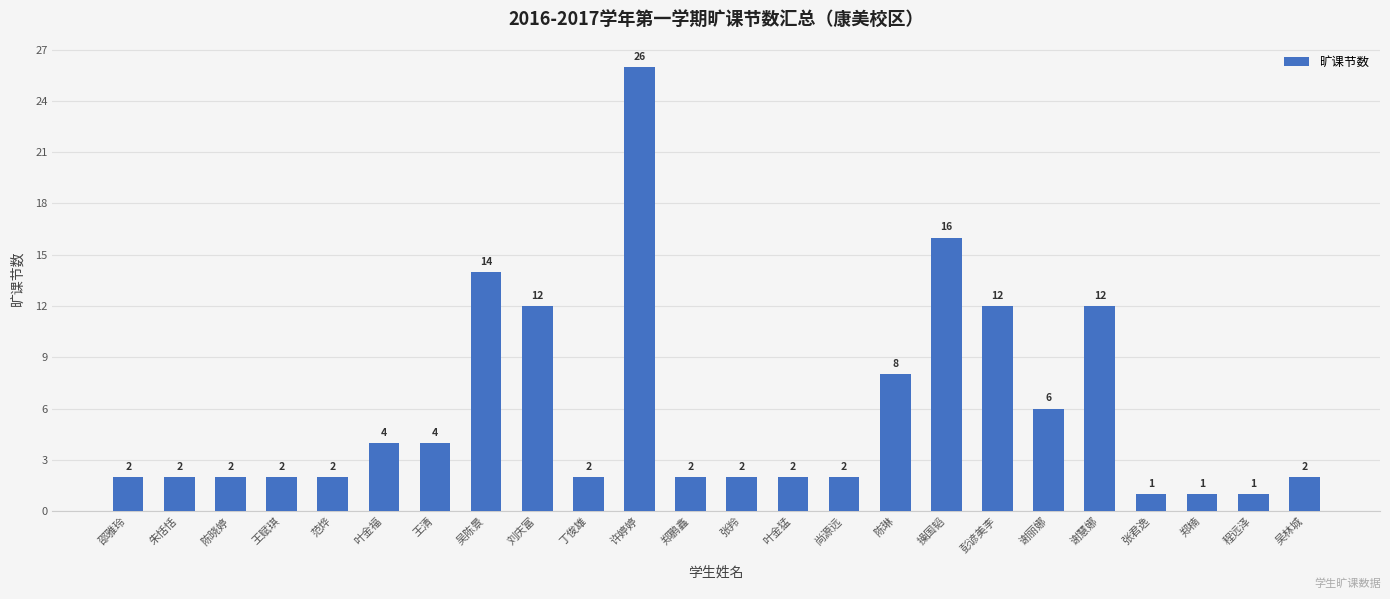

Which label corresponds to the largest value in the chart?

许婷婷